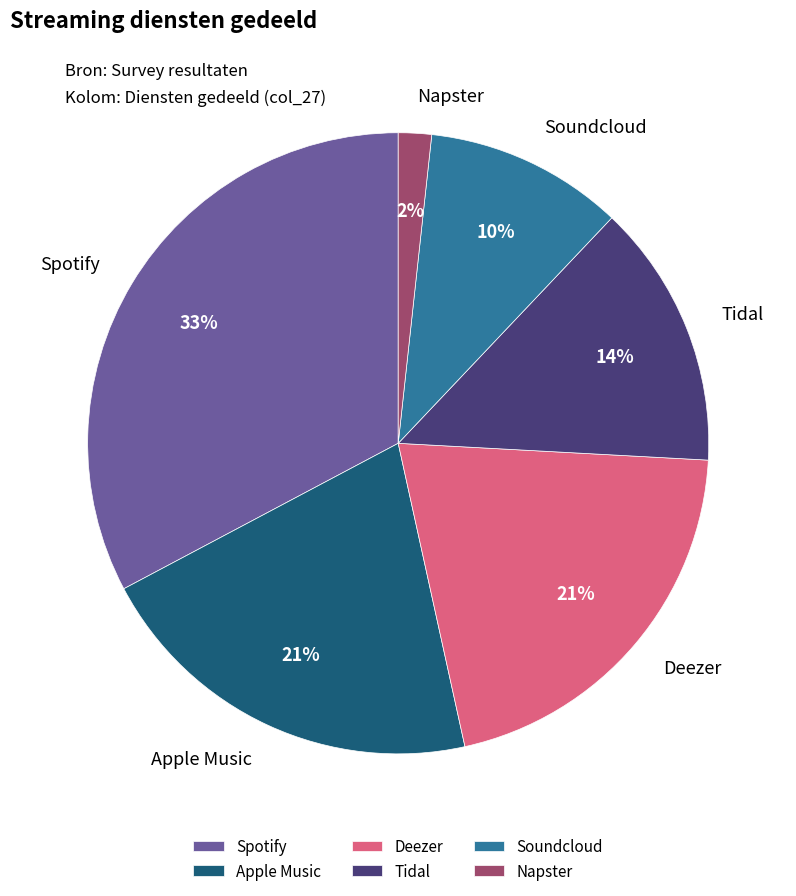

Is it true that Tidal is 19% of the pie?

False